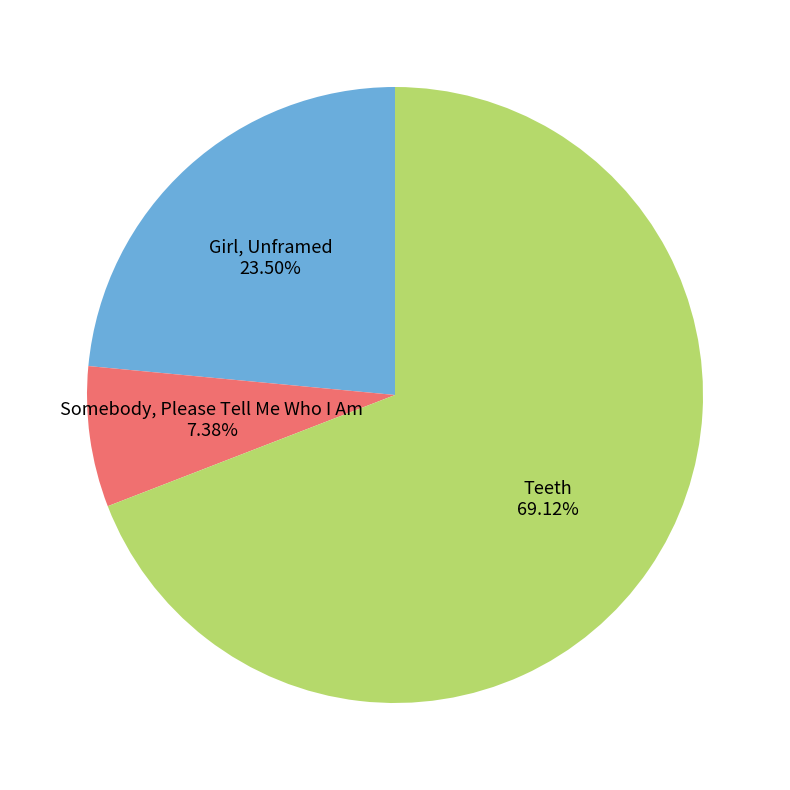

To the nearest percent, what portion does Somebody, Please Tell Me Who I Am represent?

7%